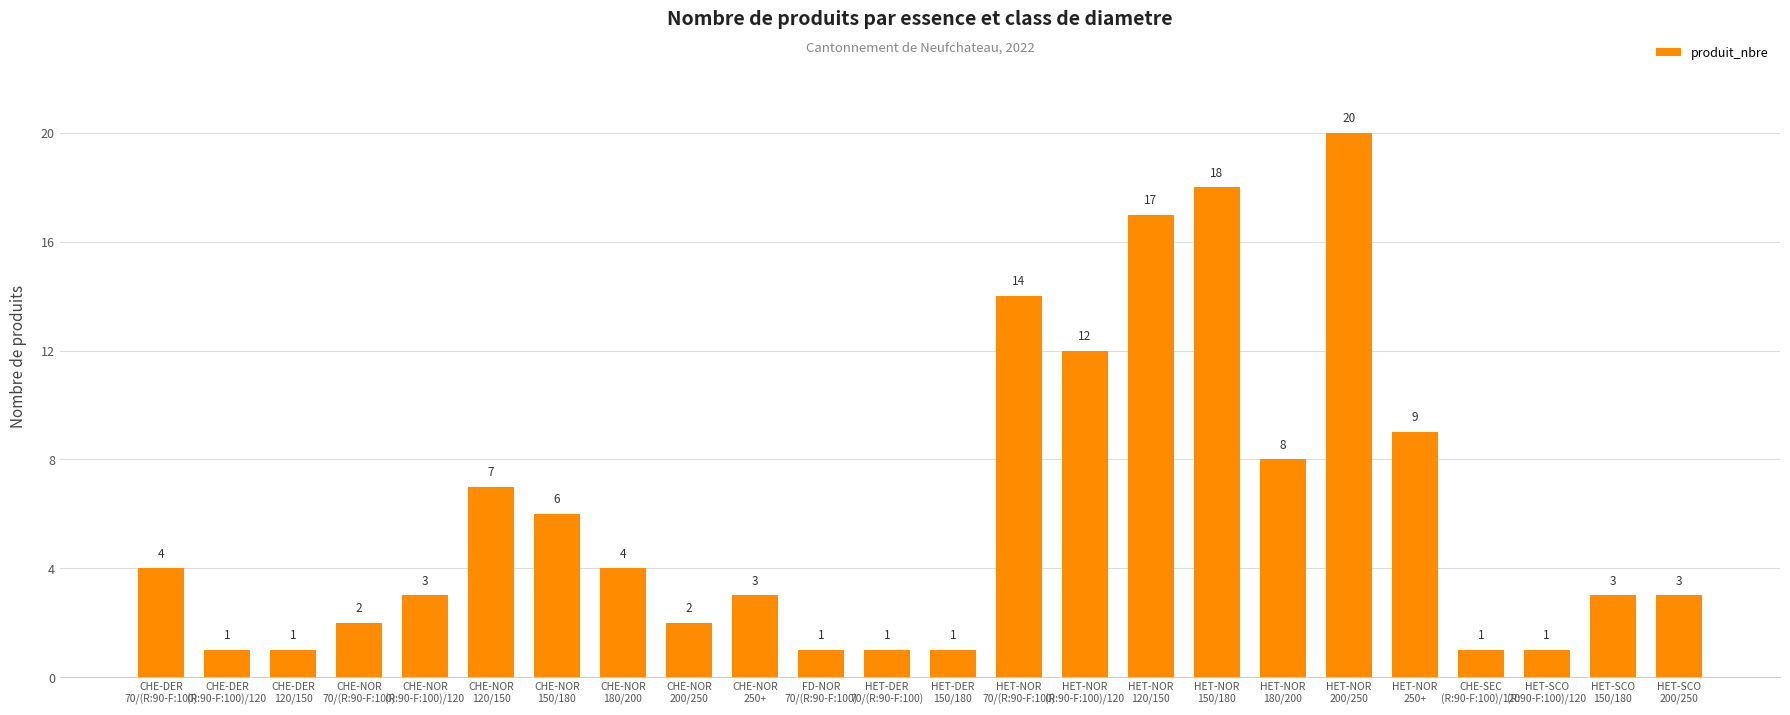

What is the sum of all values?

142